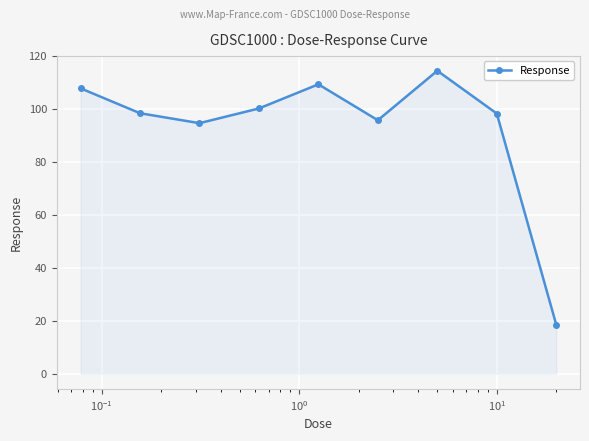

How many interior local valleys (lower than both neighbors) does the data have?

2